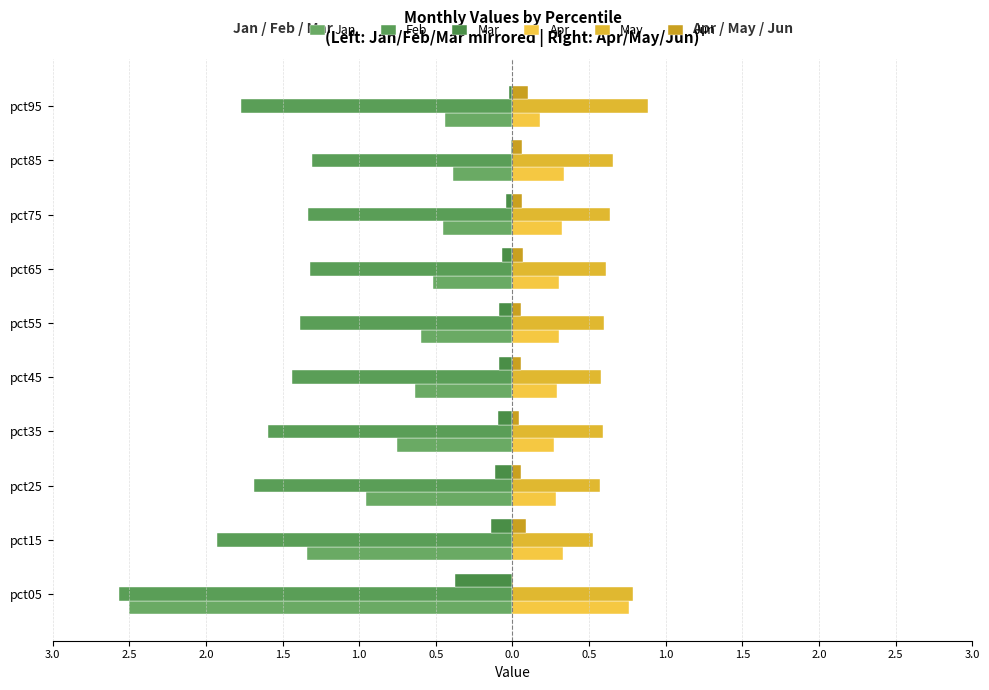

At how many categories does at least one series exceed -2?

10